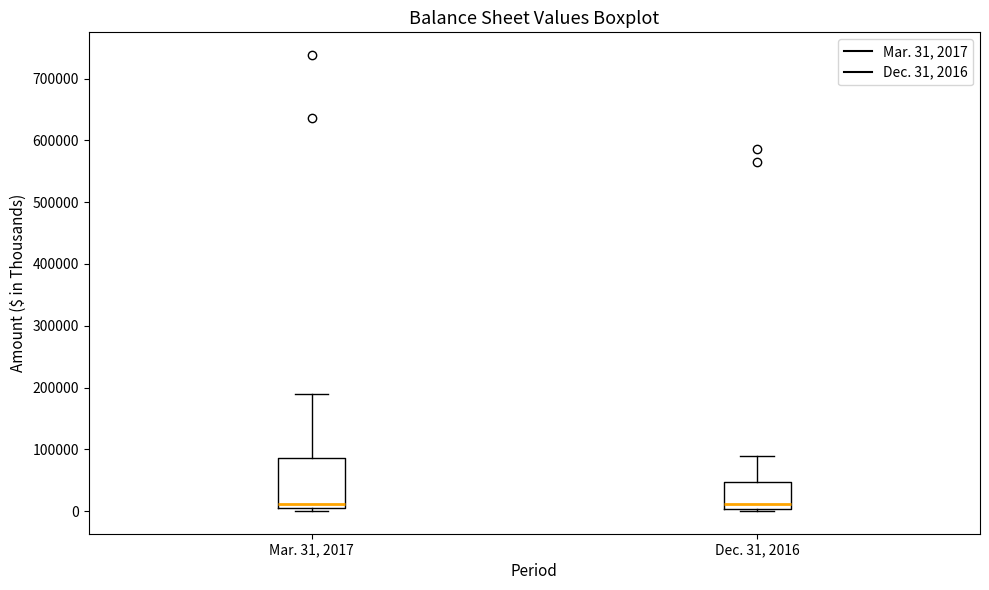

Reading left to right, read every box against the y-axis: the position of its median line, the range the box covers, and the ends of its whiskers. The values are not printed on the chart, so give them approximately, as read against the axis.

Mar. 31, 2017: median 10000, box 0 to 90000, whiskers 0 (just below the box's lower edge) to 190000
Dec. 31, 2016: median 10000, box 0 to 50000, whiskers 0 (just below the box's lower edge) to 90000